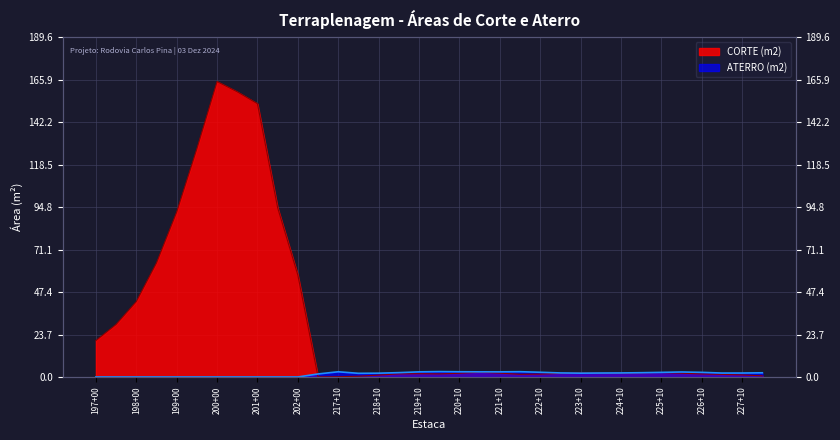

True or false: CORTE (m2) has a value of 159.2 at 200+10.

True